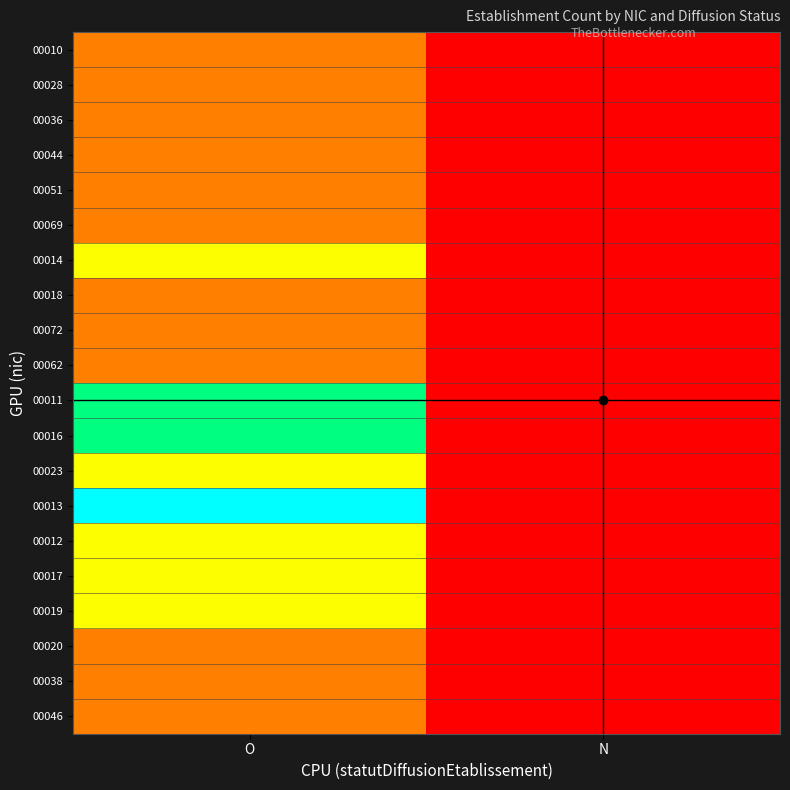

How many distinct data groups are displayed?

20